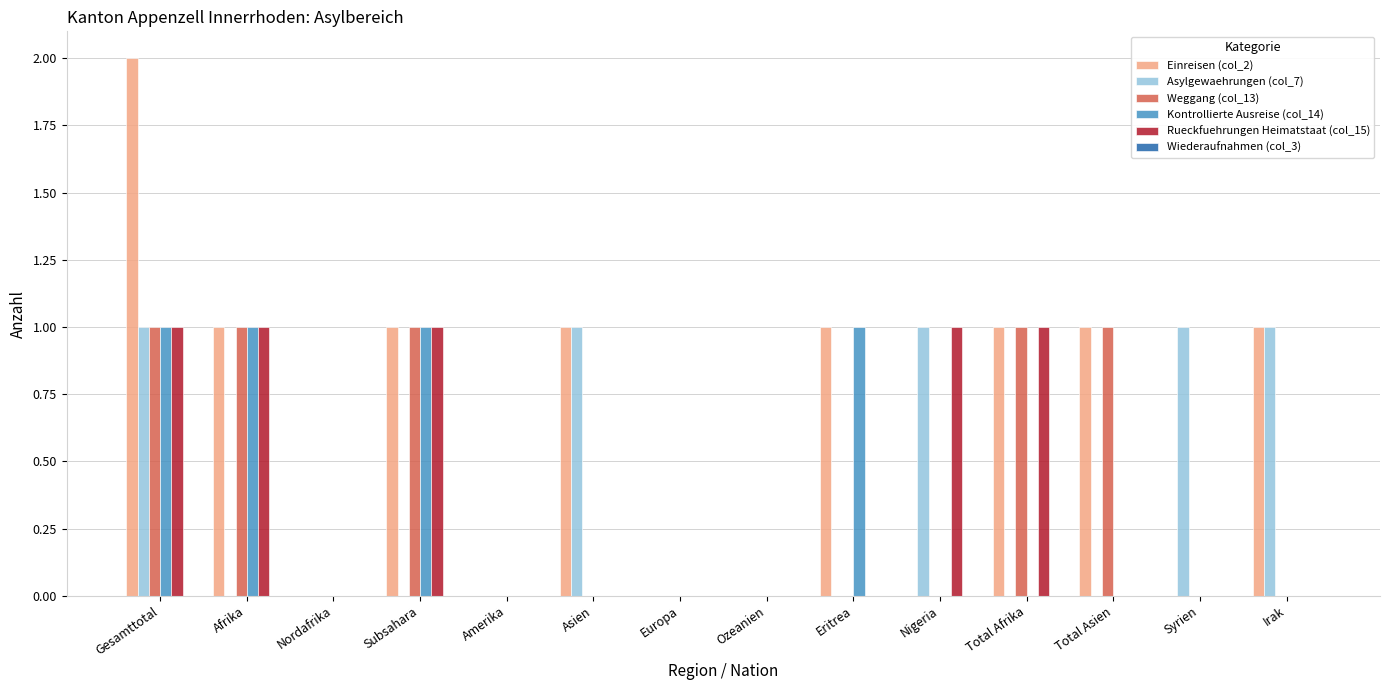

Are the bars horizontal?

No